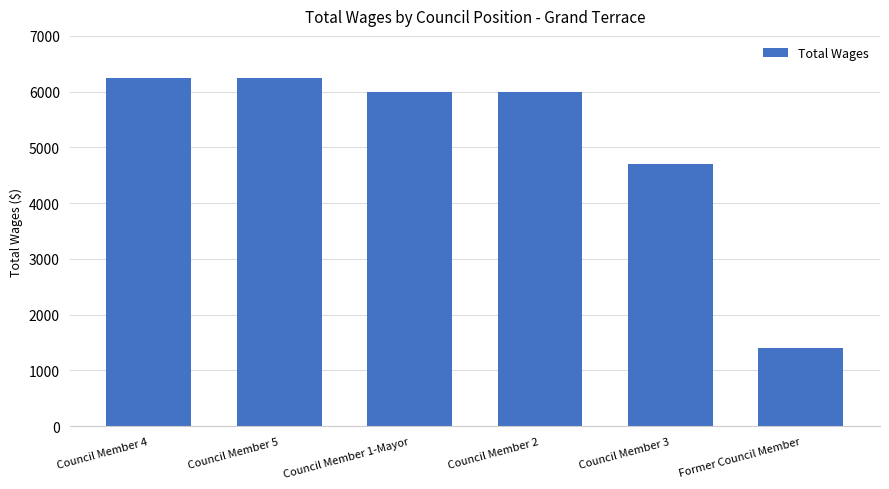

What is the ratio of the value at Council Member 4 to the value at Council Member 1-Mayor?

1.0